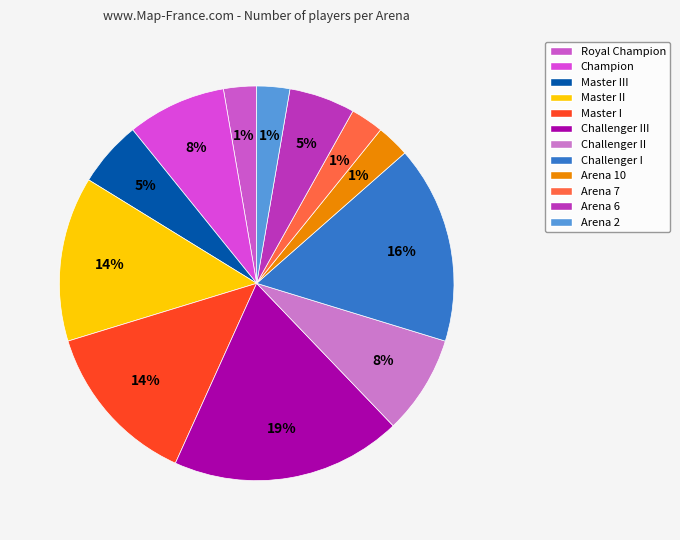

Which slice is the largest?

Challenger III